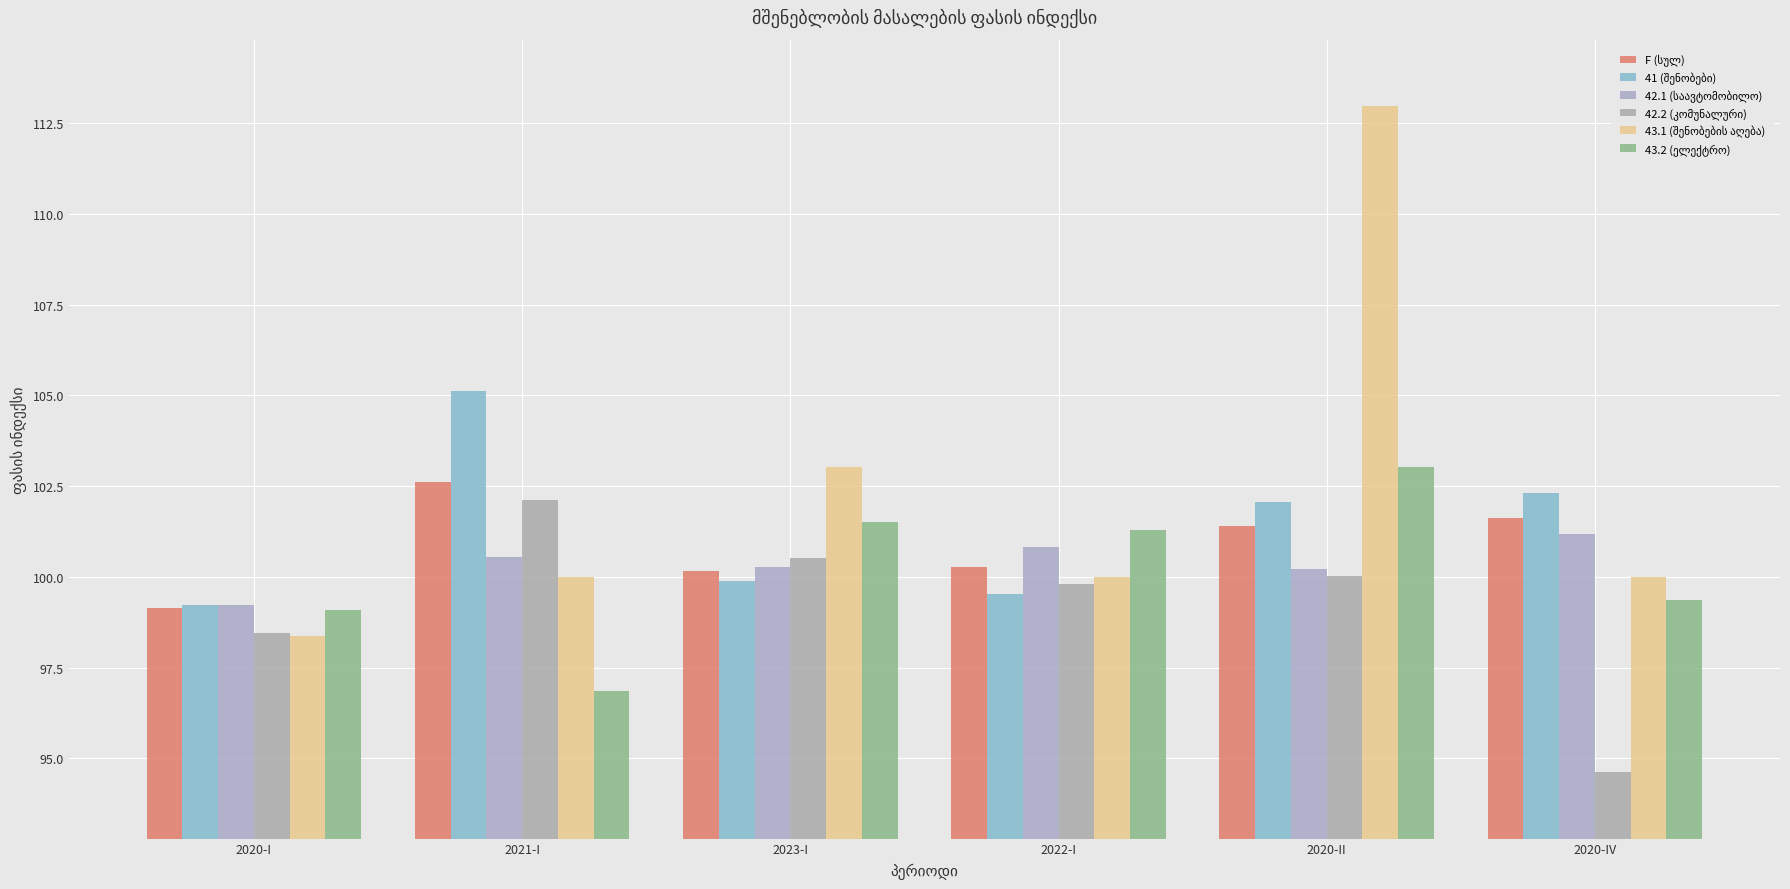

What is the lowest value of the 42.1 (საავტომობილო) series?

99.2